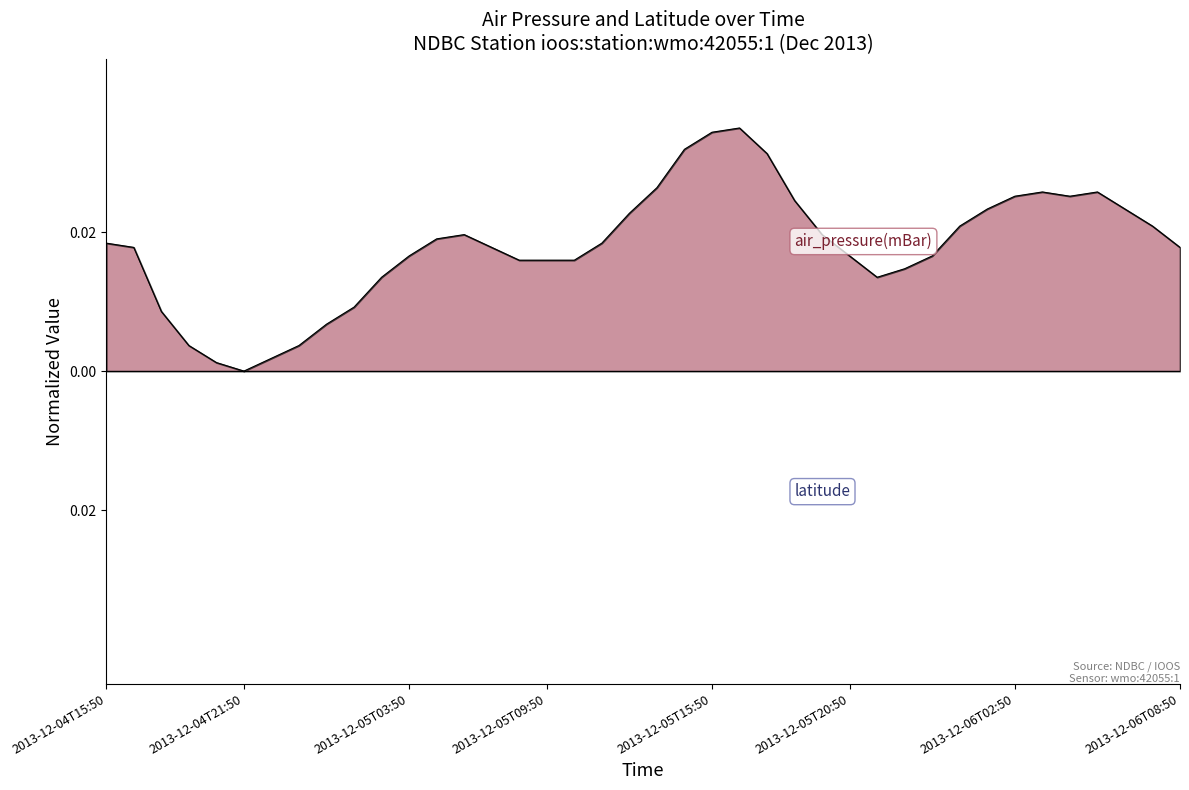

Which category has the highest value across all series?

2013-12-05T16:50